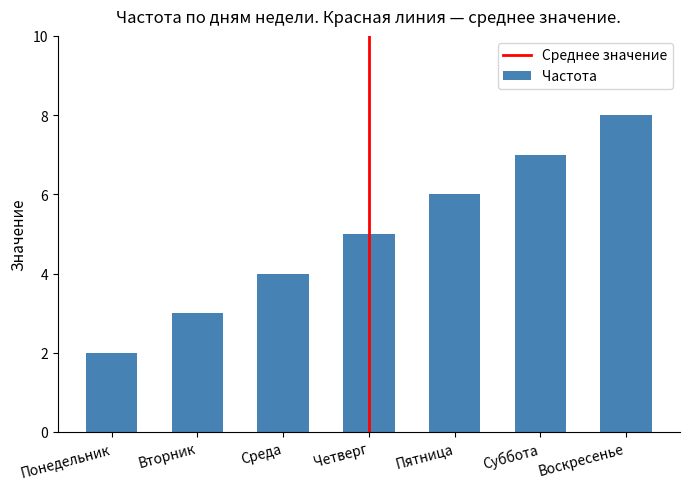

Rank the categories by value from lowest to highest.

Понедельник, Вторник, Среда, Четверг, Пятница, Суббота, Воскресенье